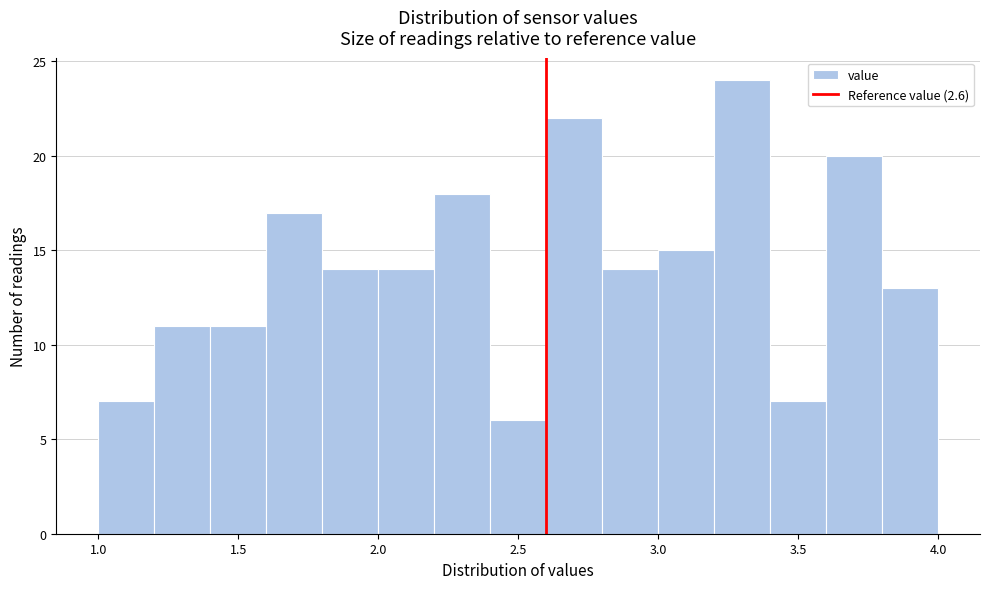

Over which range of the x-axis is the bar tallest?

3.2 to 3.4